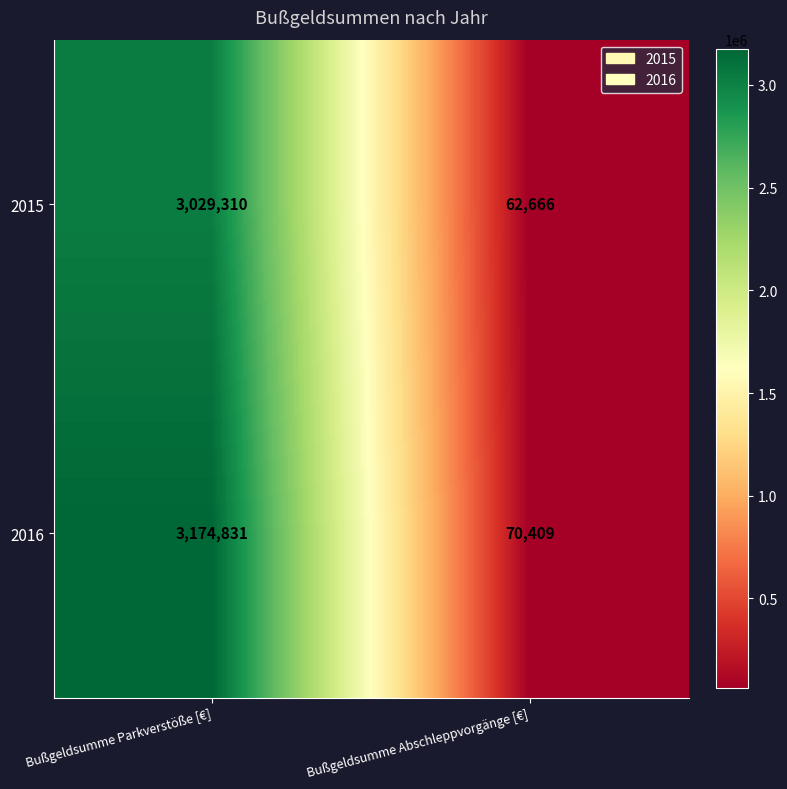

How many categories are shown in the chart?

2